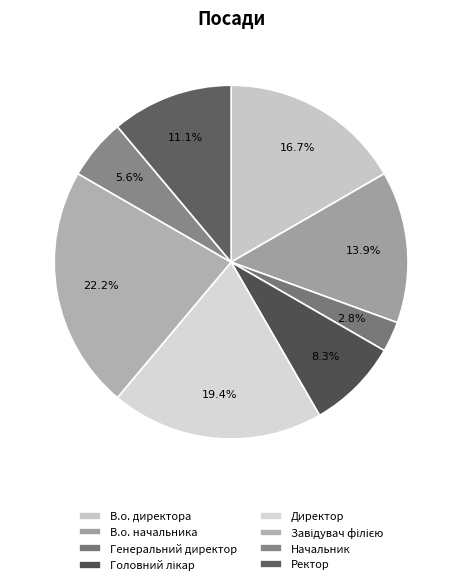

Count the number of slices in the pie.

8